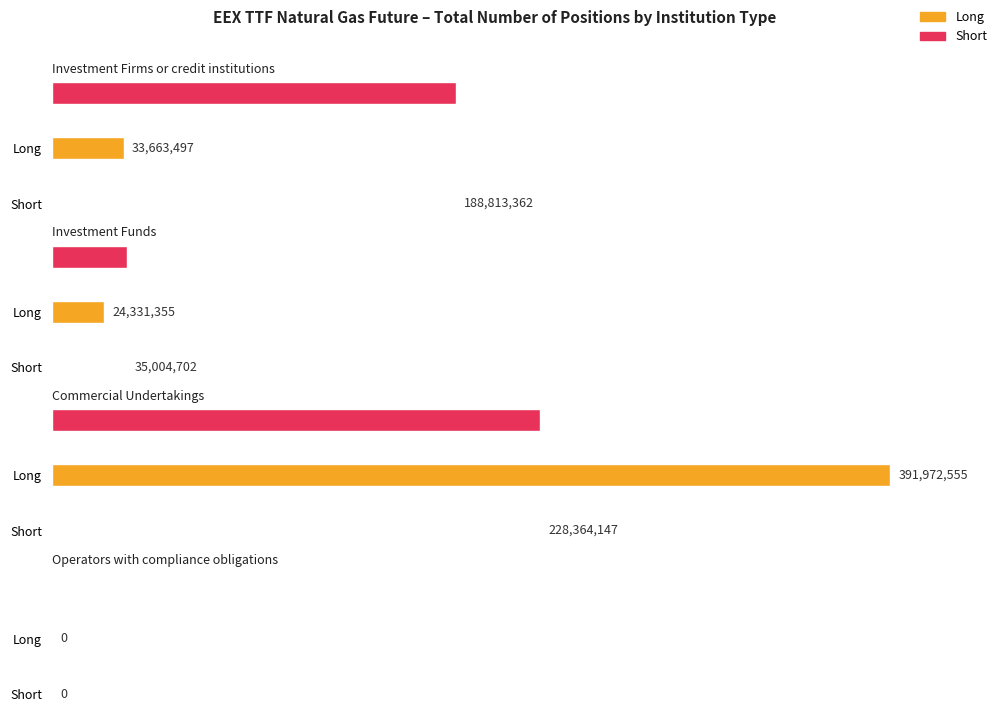

How many data points does each series have?

4